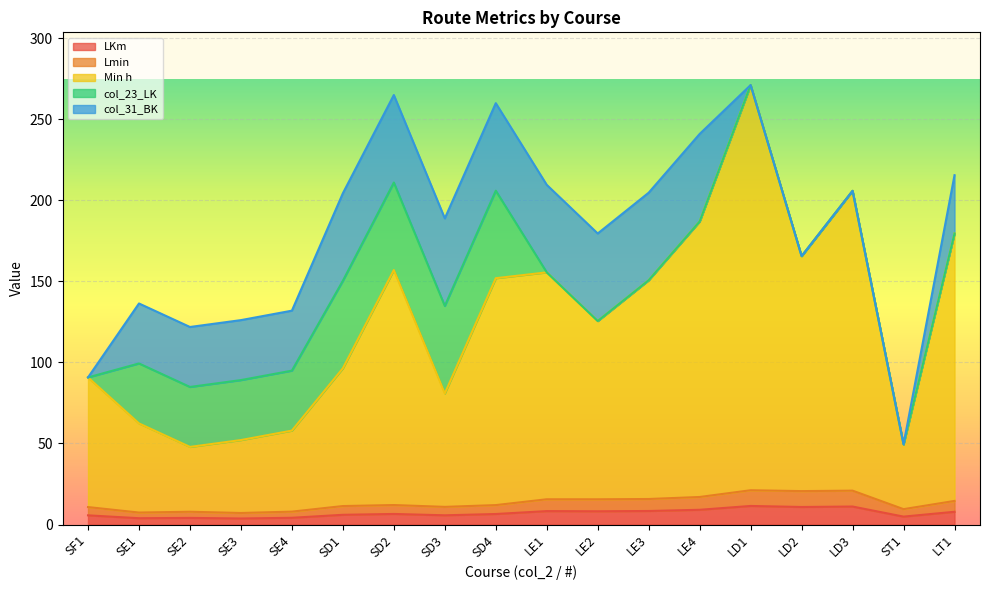

What is the spread (max minus min) of values at ST1?

44.6